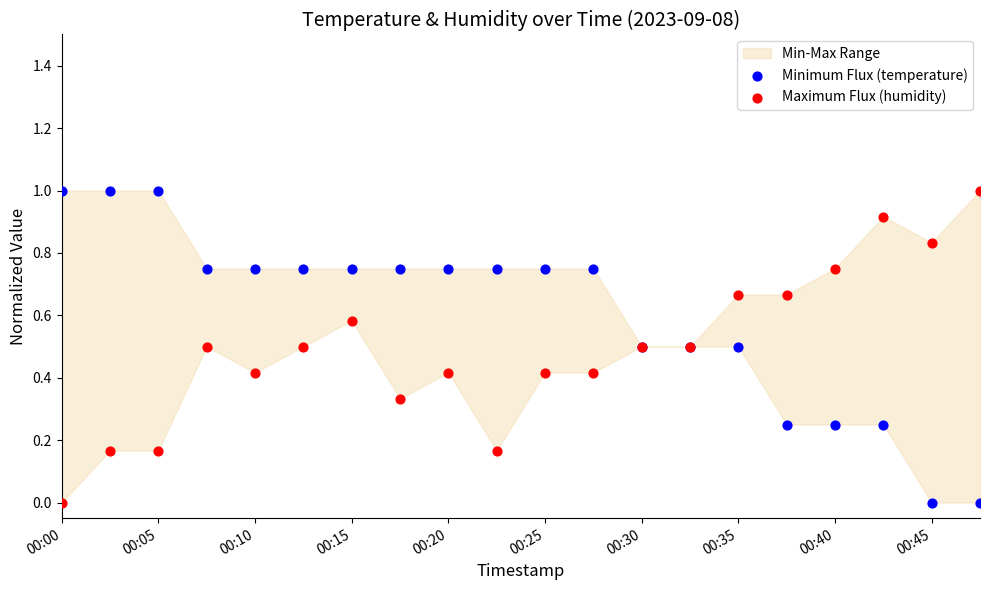

What is the X range (max minus min) for the scatter plot?

1.0